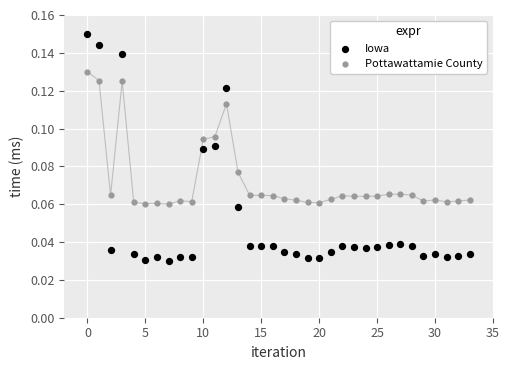

Which series contains the highest Y value?

Iowa